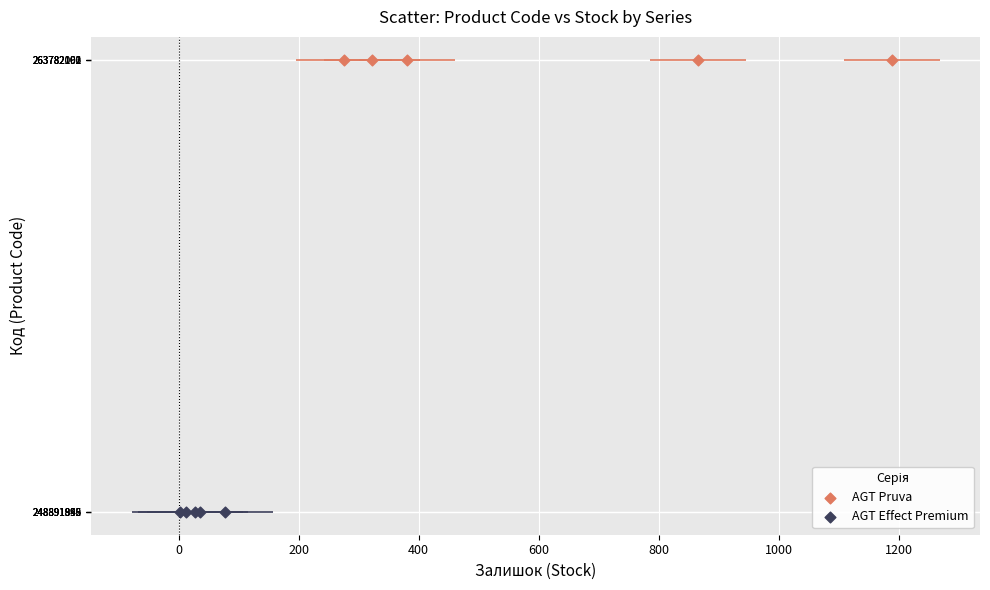

Which series reaches the minimum Y coordinate?

AGT Effect Premium